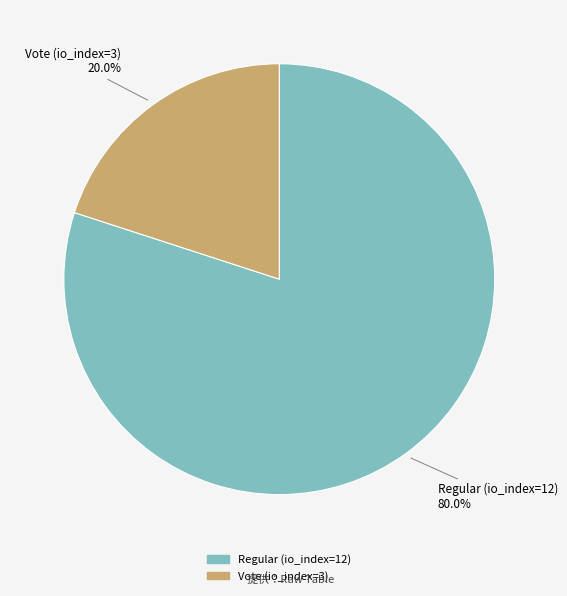

What is the smallest slice in the pie chart?

Vote (io_index=3)